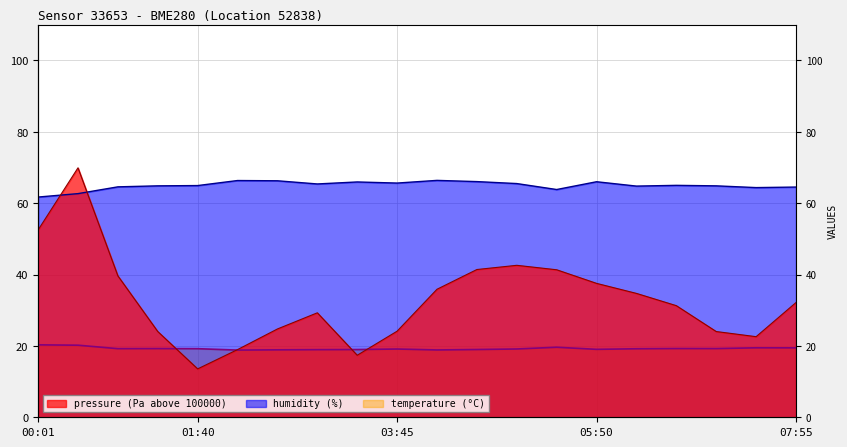

Reading right to left, list all the values displayed in this chart.

pressure: 07:55=32.2	07:30=22.6	07:05=24.0	06:40=31.3	06:15=34.7	05:50=37.5	05:25=41.3	05:00=42.6	04:35=41.4	04:10=35.9	03:45=24.1	03:20=17.4	02:55=29.3	02:30=24.8	02:05=19.0	01:40=13.6	01:15=24.0	00:50=39.6	00:26=69.9	00:01=52.5
humidity: 07:55=64.5	07:30=64.4	07:05=64.9	06:40=65.0	06:15=64.8	05:50=66.0	05:25=63.8	05:00=65.5	04:35=66.0	04:10=66.4	03:45=65.6	03:20=66.0	02:55=65.4	02:30=66.3	02:05=66.3	01:40=64.9	01:15=64.9	00:50=64.6	00:26=62.7	00:01=61.7
temperature: 07:55=19.5	07:30=19.5	07:05=19.2	06:40=19.3	06:15=19.2	05:50=19.0	05:25=19.6	05:00=19.1	04:35=19.0	04:10=18.9	03:45=19.1	03:20=19.0	02:55=18.9	02:30=18.9	02:05=18.8	01:40=19.2	01:15=19.2	00:50=19.2	00:26=20.2	00:01=20.3